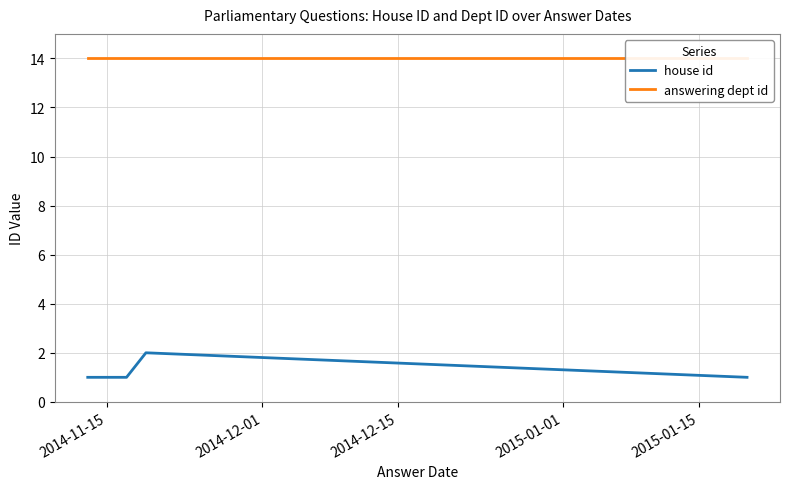

What is the spread (max minus min) of values at 2014-12-15?

13